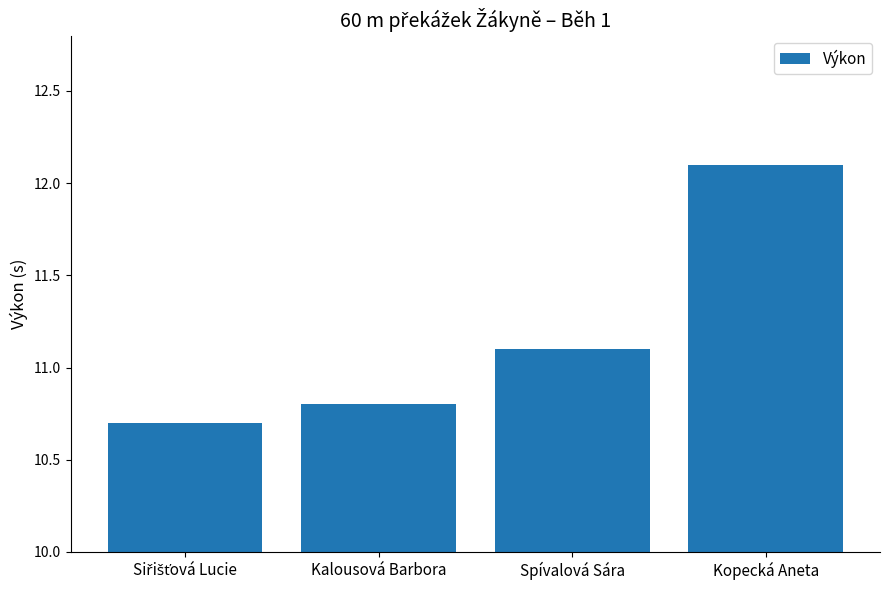

The value at Kopecká Aneta is 12.1. True or false?

True